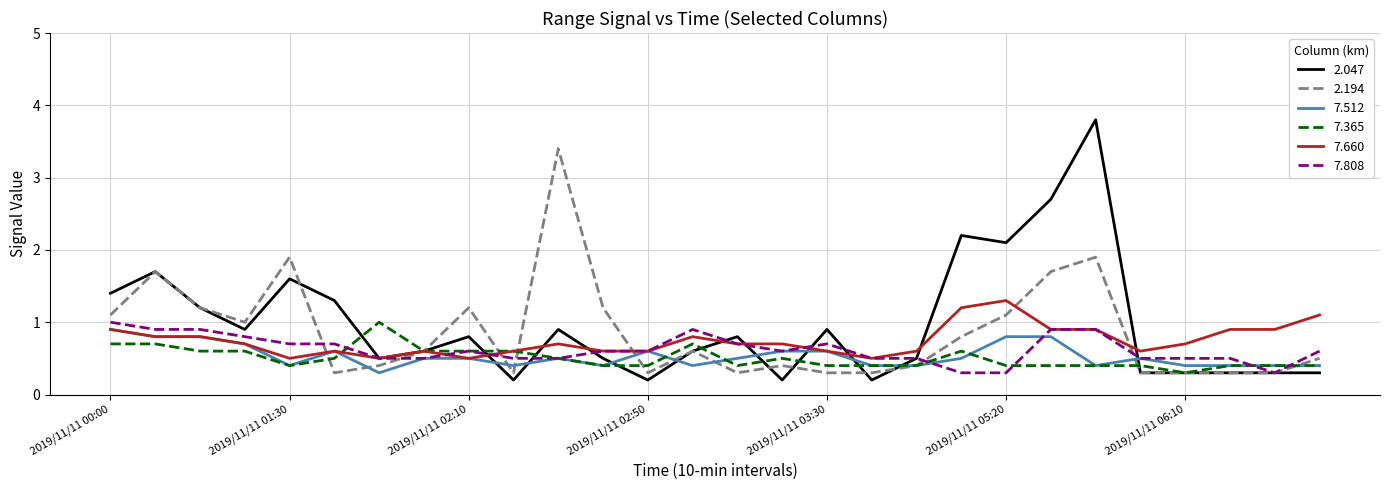

What is the greatest value displayed?

3.8